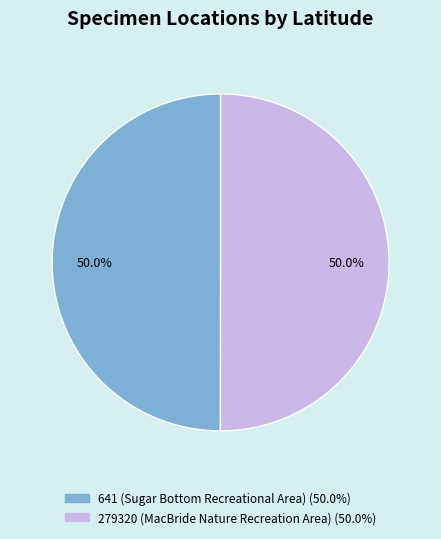

How many segments does this pie chart have?

2